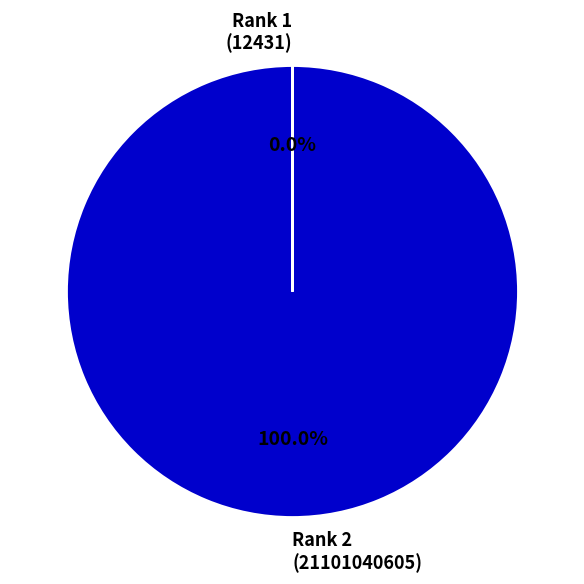

Is there a majority slice in this chart?

Yes